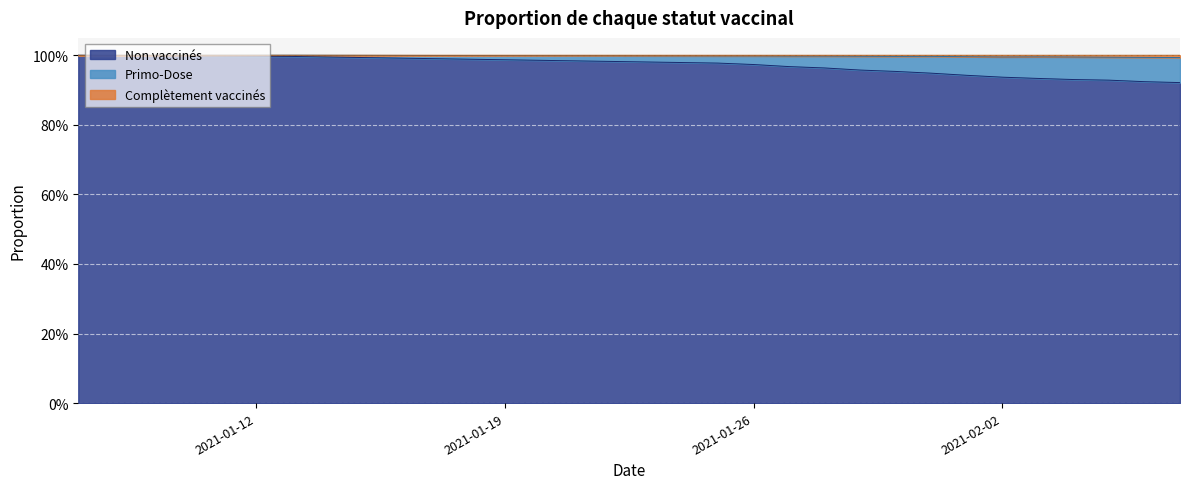

Which series has the largest range (max minus min)?

Non vaccinés